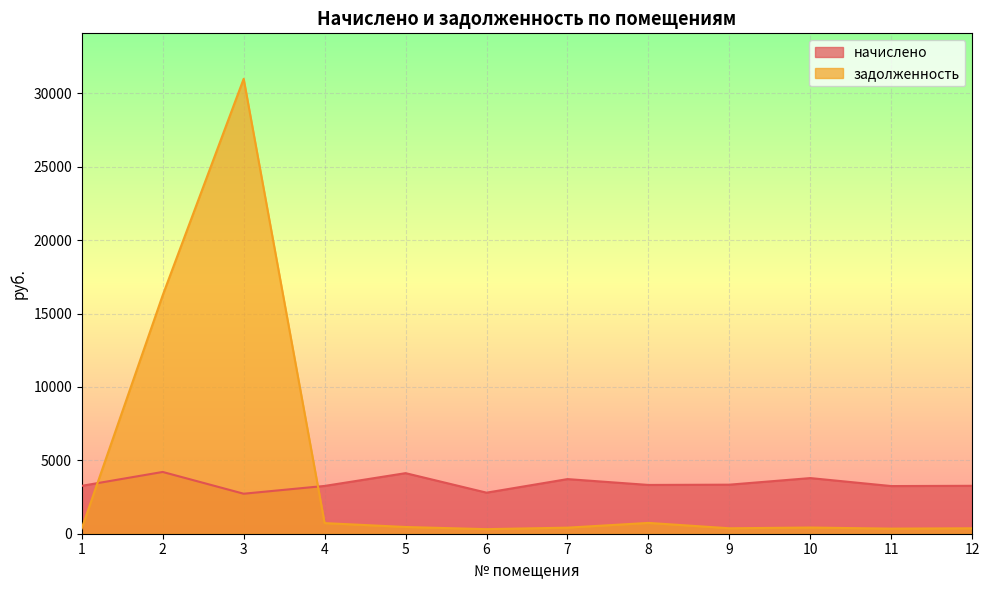

In задолженность, how many points are lower than both neighbors (excluding endpoints)?

3